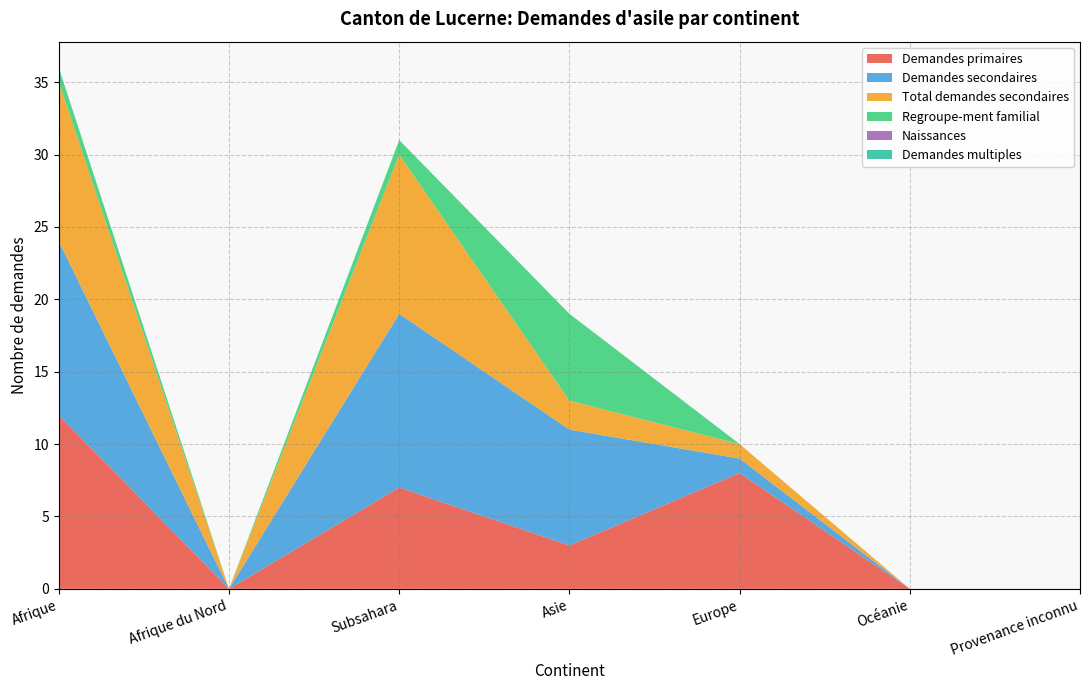

Reading left to right, extract all data points from this chart.

Demandes primaires: Afrique=12	Afrique du Nord=0	Subsahara=7	Asie=3	Europe=8	Océanie=0	Provenance inconnu=0
Demandes secondaires: Afrique=12	Afrique du Nord=0	Subsahara=12	Asie=8	Europe=1	Océanie=0	Provenance inconnu=0
Total demandes secondaires: Afrique=11	Afrique du Nord=0	Subsahara=11	Asie=2	Europe=1	Océanie=0	Provenance inconnu=0
Regroupe-ment familial: Afrique=1	Afrique du Nord=0	Subsahara=1	Asie=6	Europe=0	Océanie=0	Provenance inconnu=0
Naissances: Afrique=0	Afrique du Nord=0	Subsahara=0	Asie=0	Europe=0	Océanie=0	Provenance inconnu=0
Demandes multiples: Afrique=0	Afrique du Nord=0	Subsahara=0	Asie=0	Europe=0	Océanie=0	Provenance inconnu=0